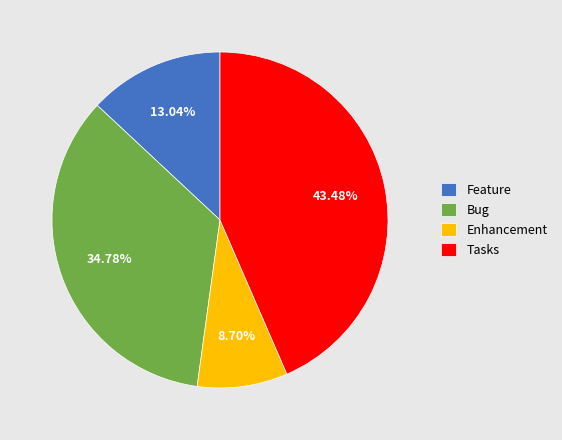

What is the smallest slice in the pie chart?

Enhancement